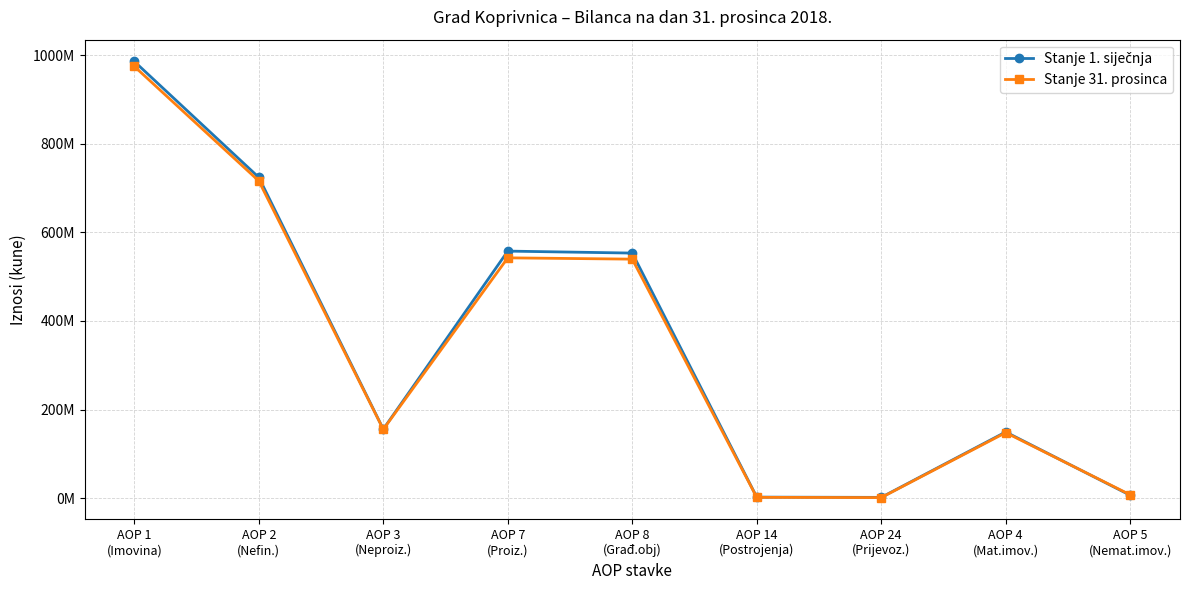

Is this an area chart (filled region under the line)?

No